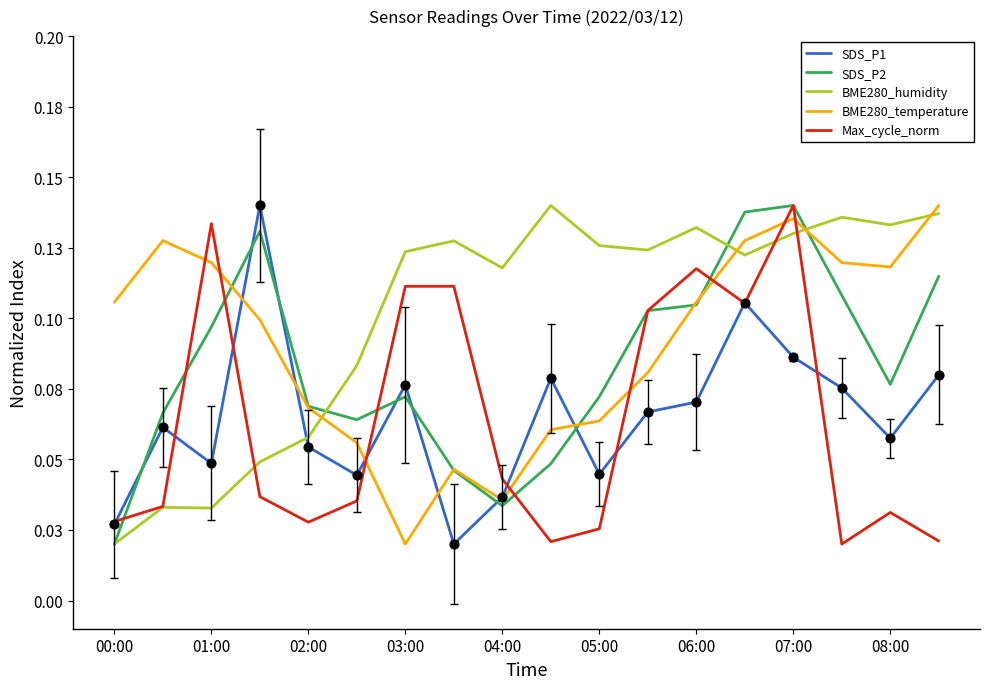

Which series has the largest total across all categories?

BME280_humidity